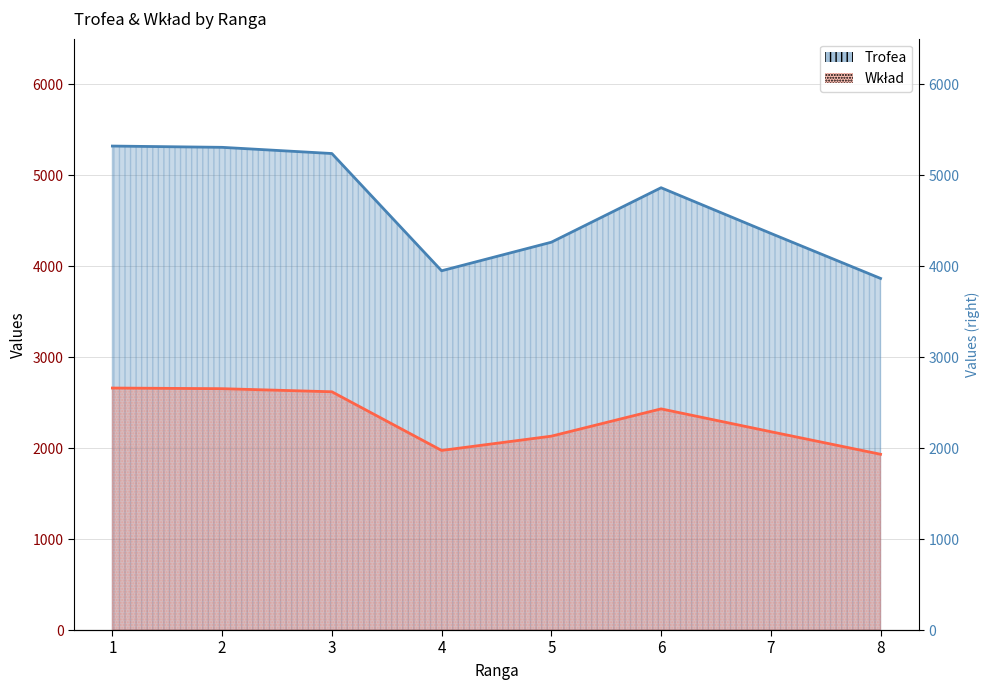

True or false: Wkład has more than 0 interior local peaks.

True